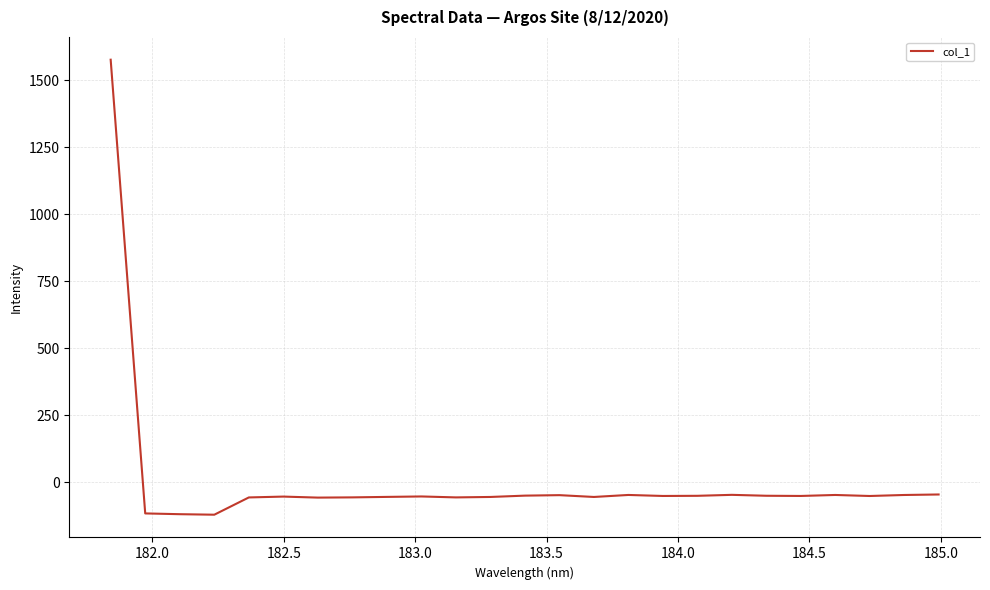

What is the maximum value shown in the chart?

1576.9